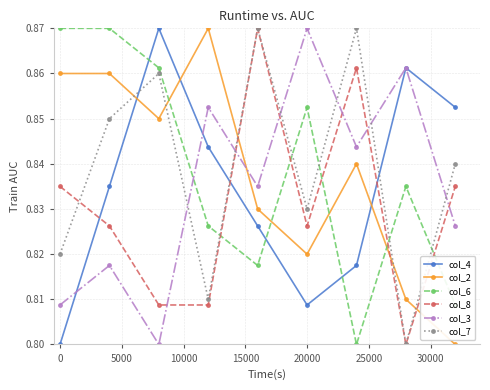

How many col_8 values are between 0 and 1?

9